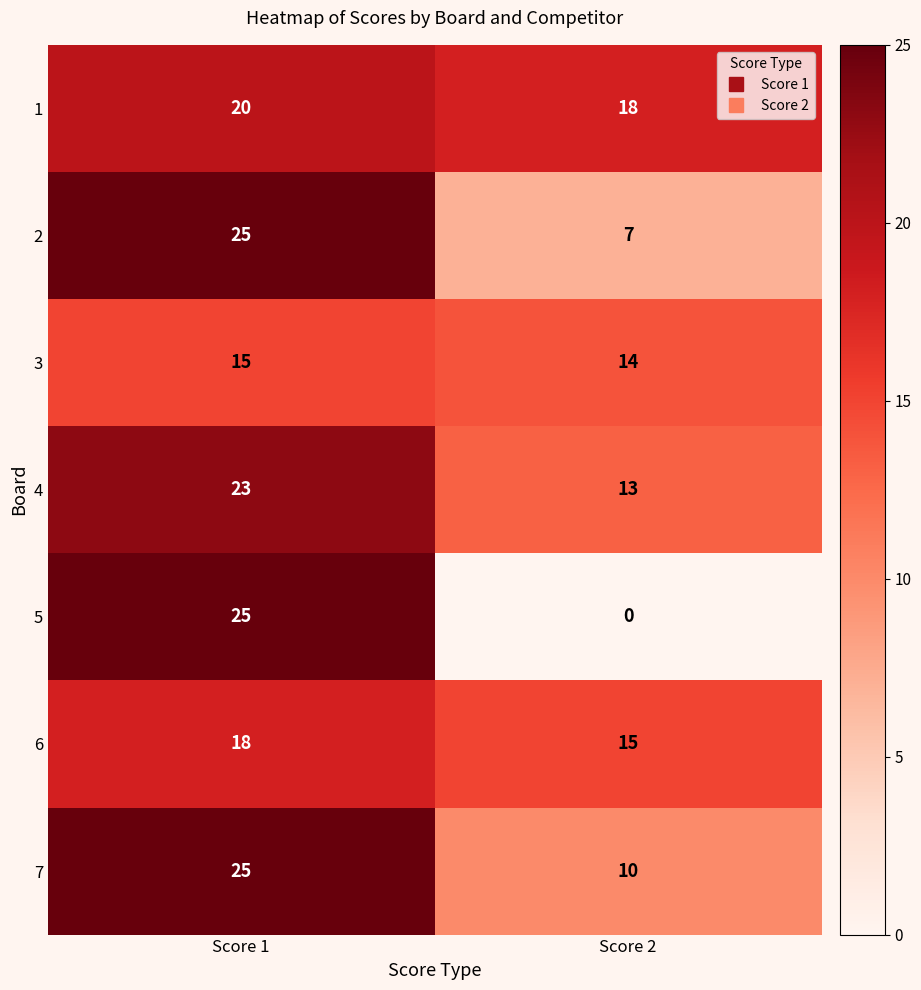

True or false: 7 has a value of 10 at Score 2.

True